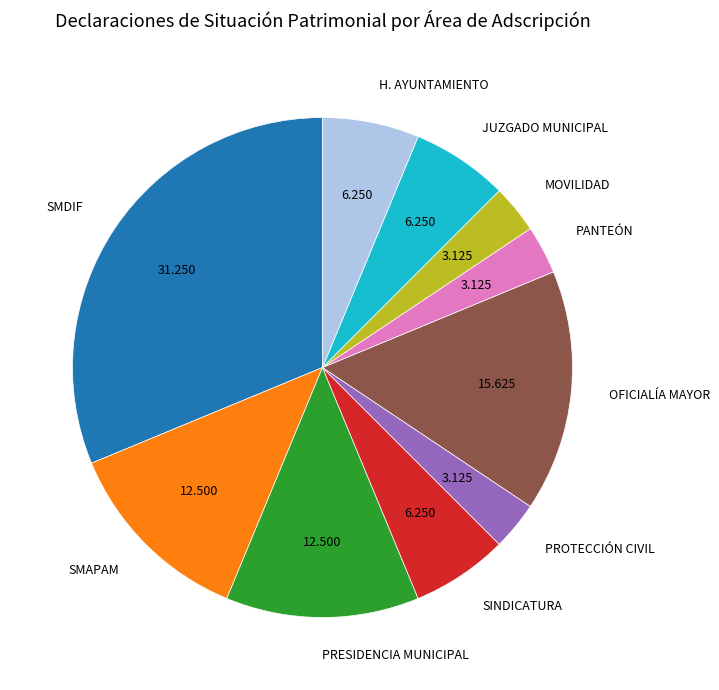

Which has a higher value, OFICIALÍA MAYOR or PRESIDENCIA MUNICIPAL?

OFICIALÍA MAYOR